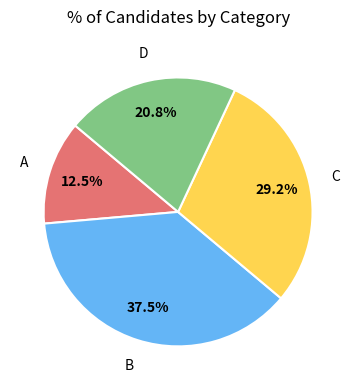

Count the number of slices in the pie.

4